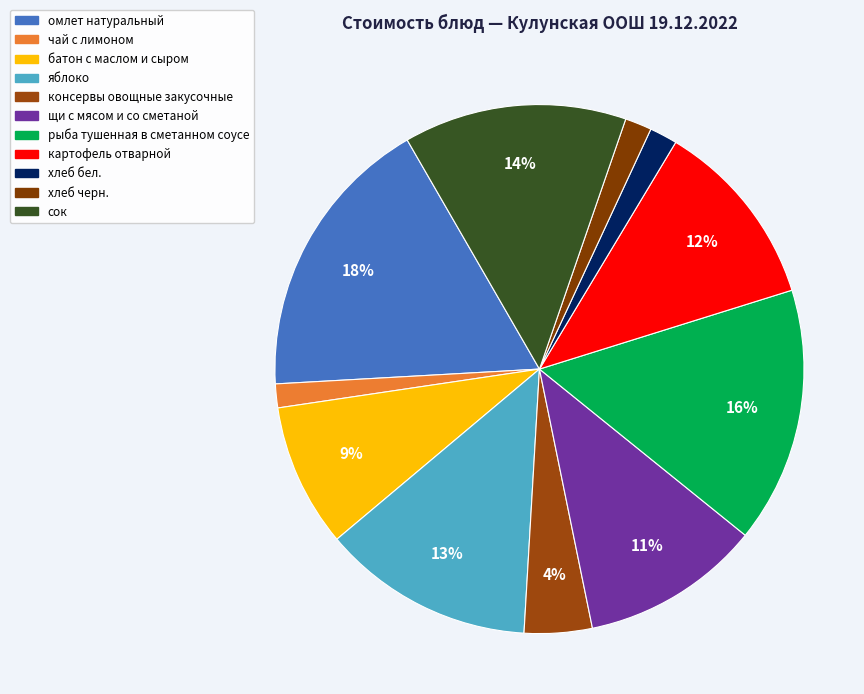

Which slice is the largest?

омлет натуральный